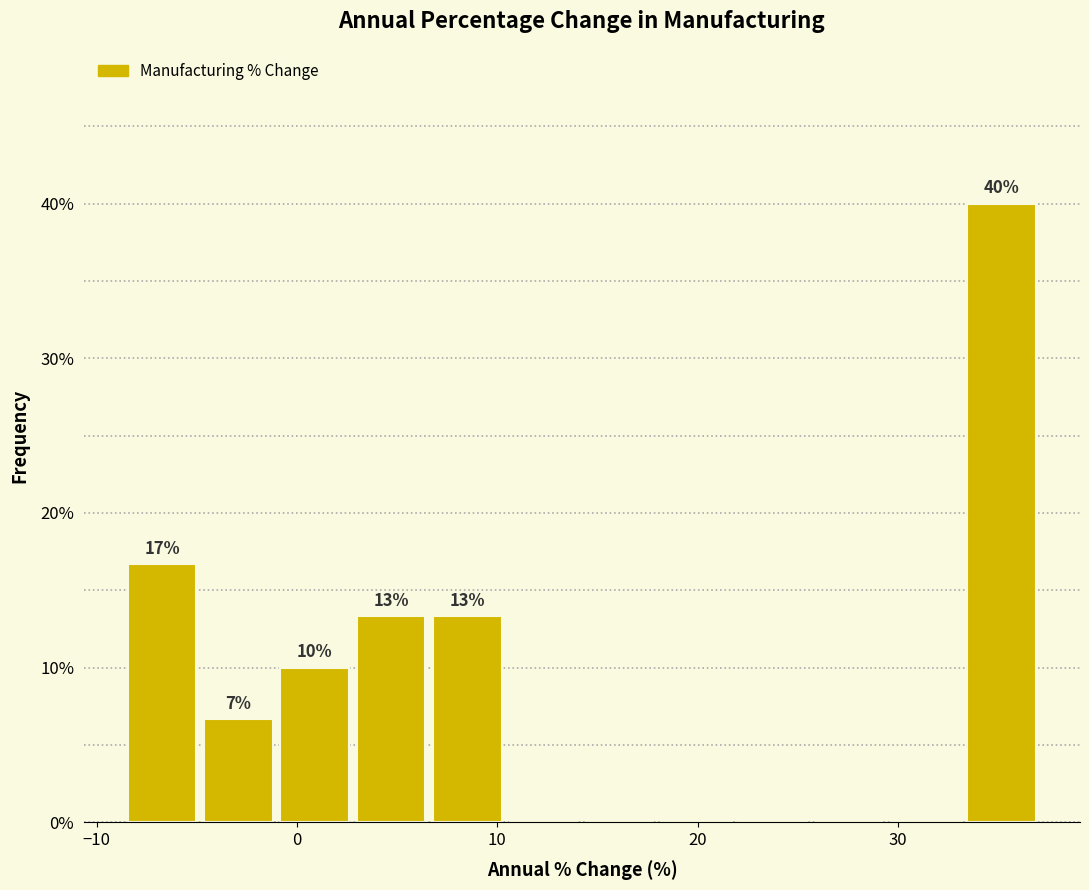

Read against the x-axis, roughly where is the centre of the tallest bar?

35